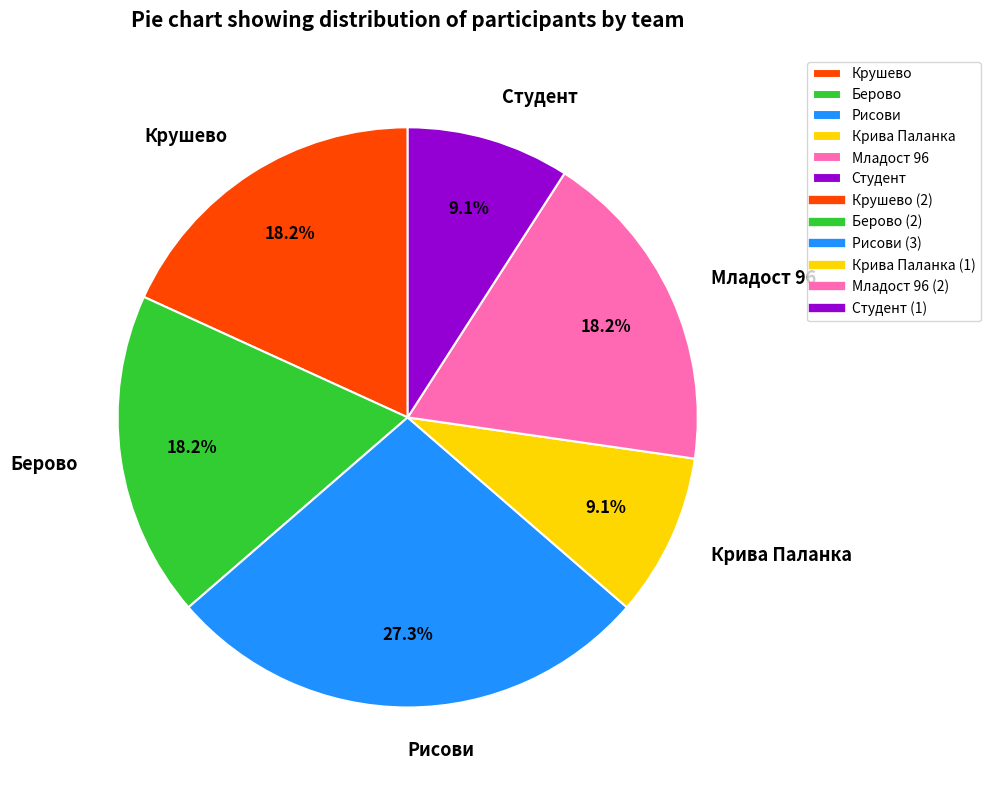

To the nearest percent, what is the average slice percentage?

17%